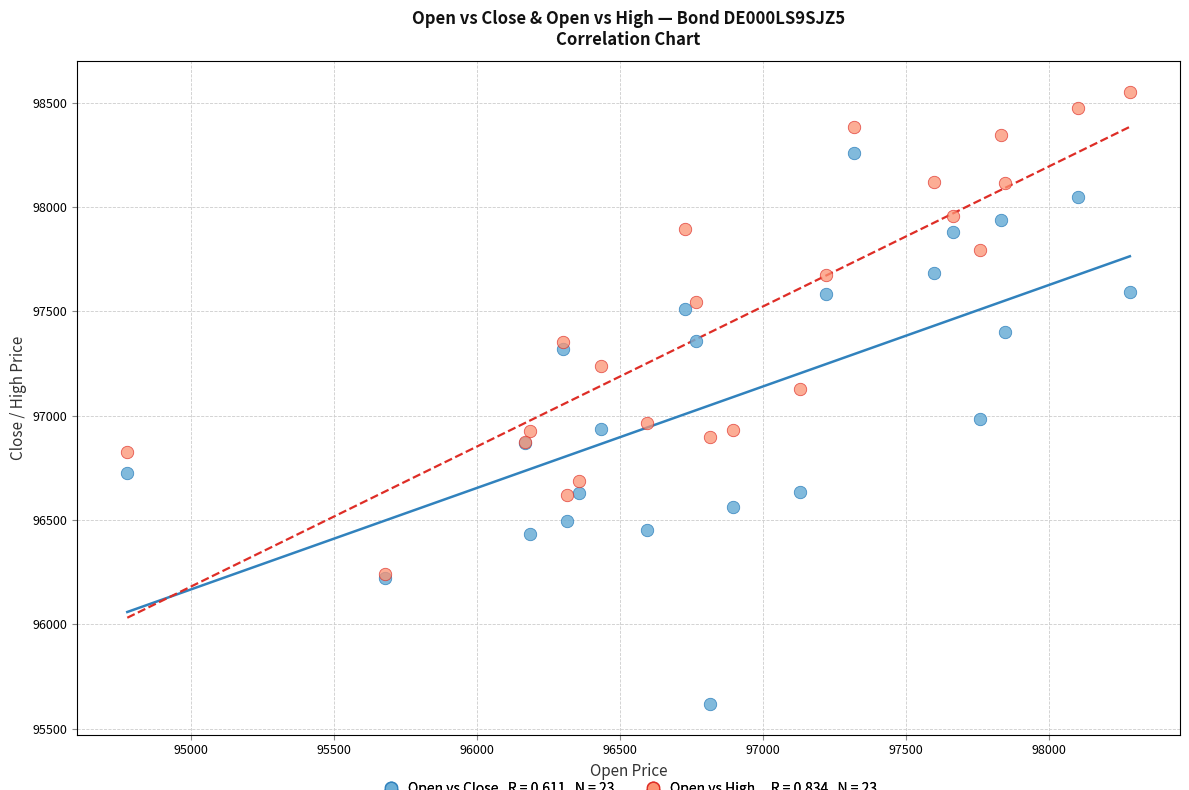

Across all series, what Y value is closest to 97084?

97129